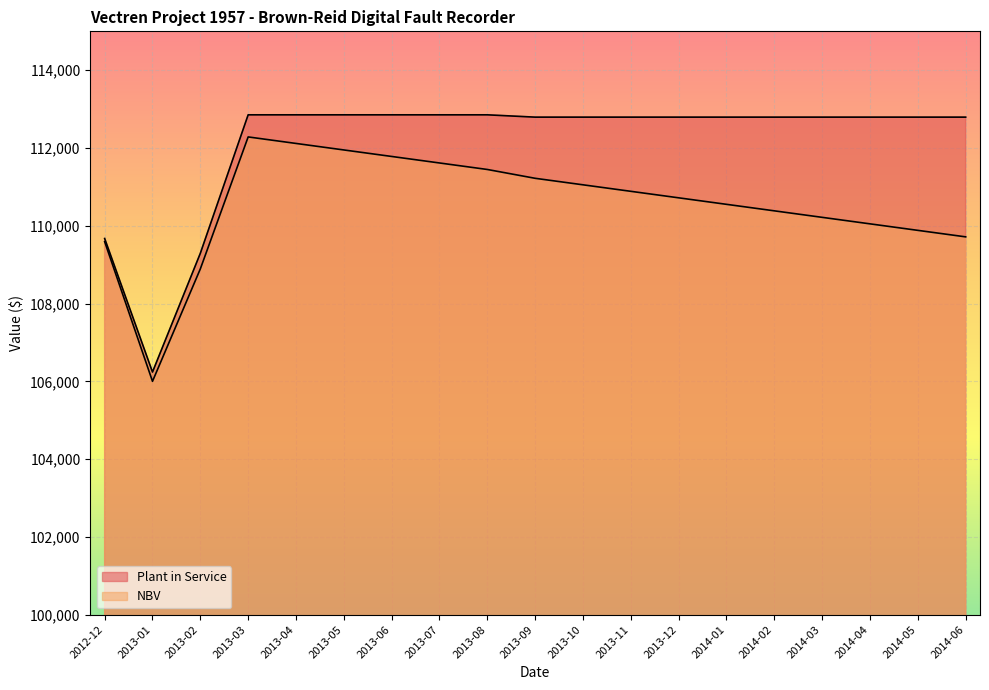

What position from the right is 2013-09?

10